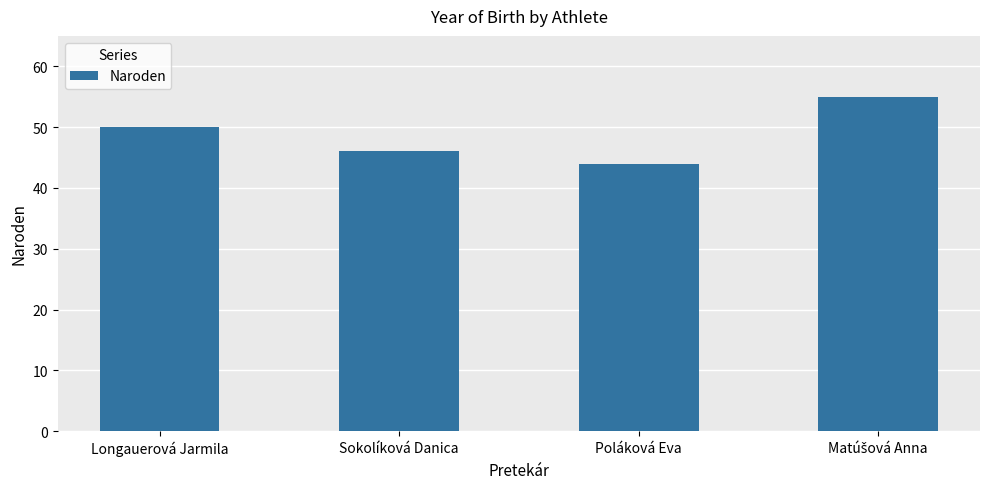

What is the difference between the maximum and minimum values?

11